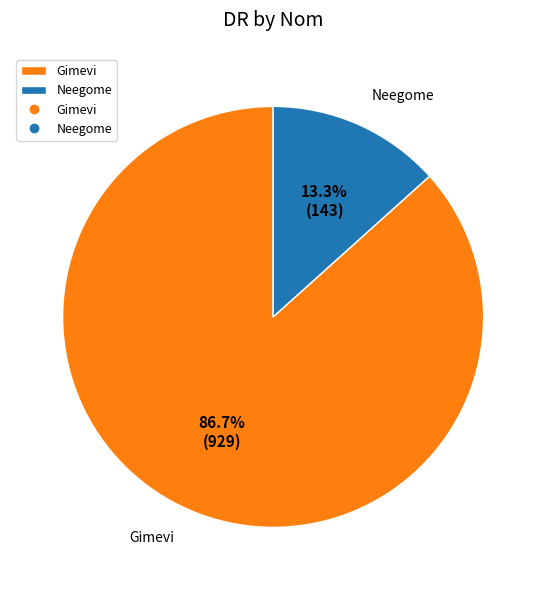

Combined, what portion of the pie is Neegome and Gimevi?

100.0%